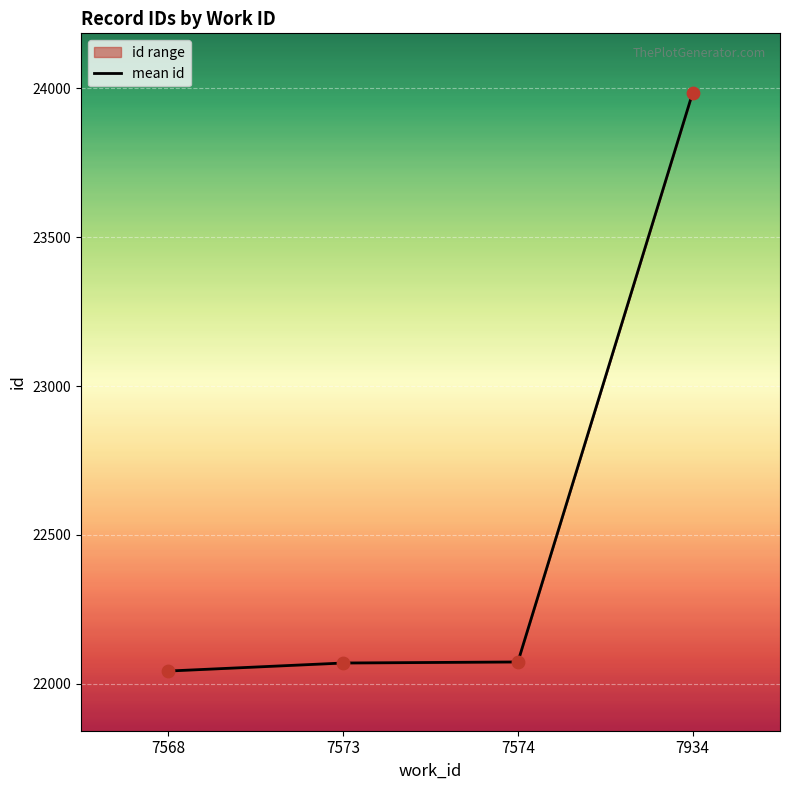

Between 7574 and 7568, which is larger?

7574